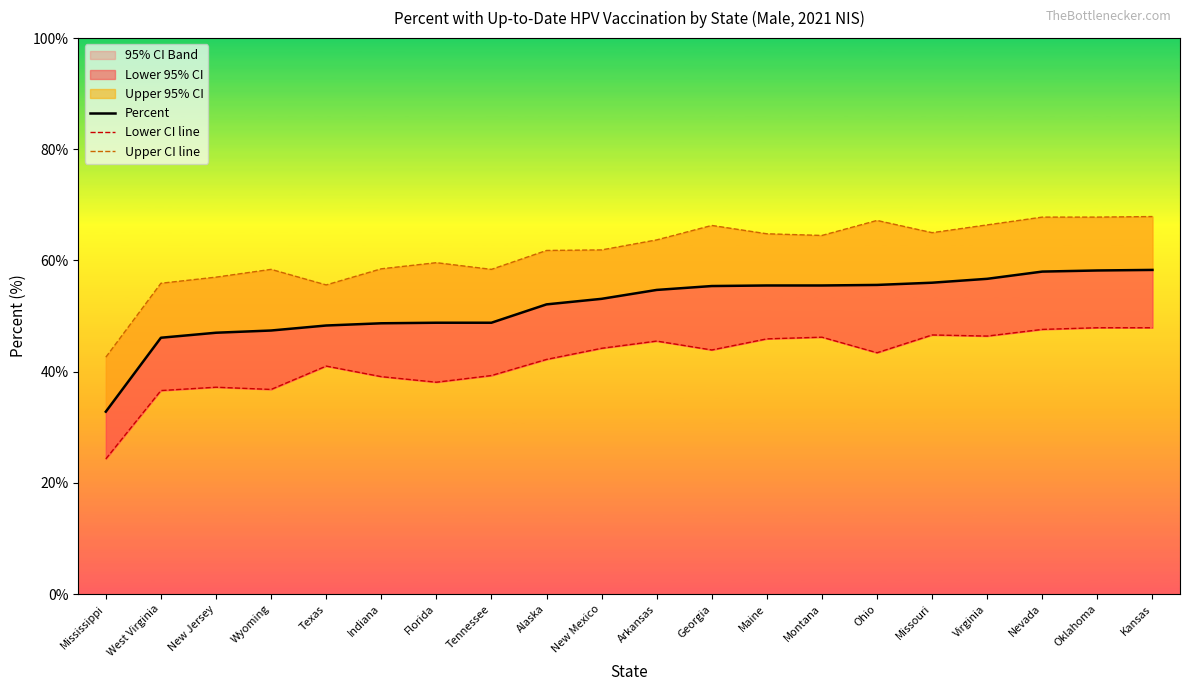

Which category has the lowest value across all series?

Mississippi